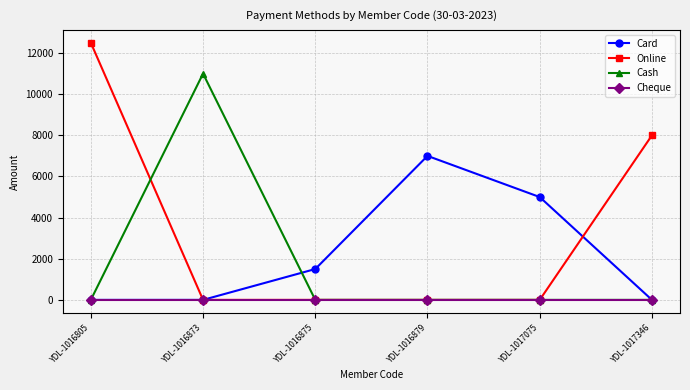

How many lines are shown in the chart?

4